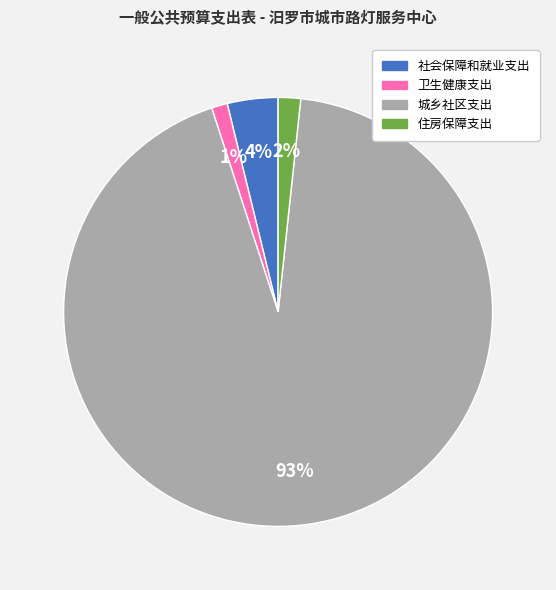

Combined, do 社会保障和就业支出 and 卫生健康支出 account for over 50%?

No